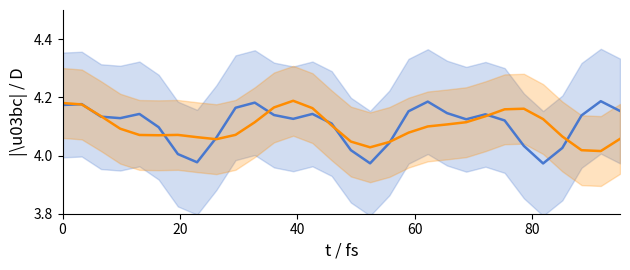

The Series I series shows 7.2 at 19. True or false?

False